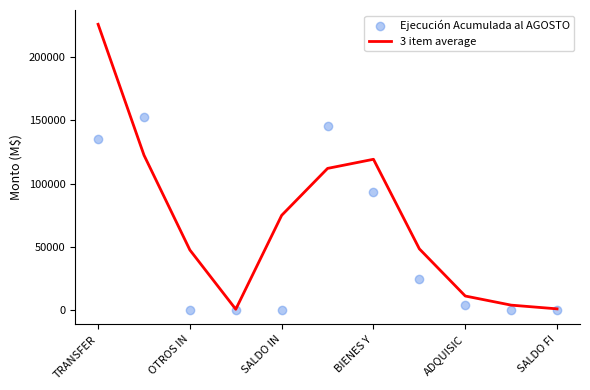

Which series contains the highest Y value?

3 item average